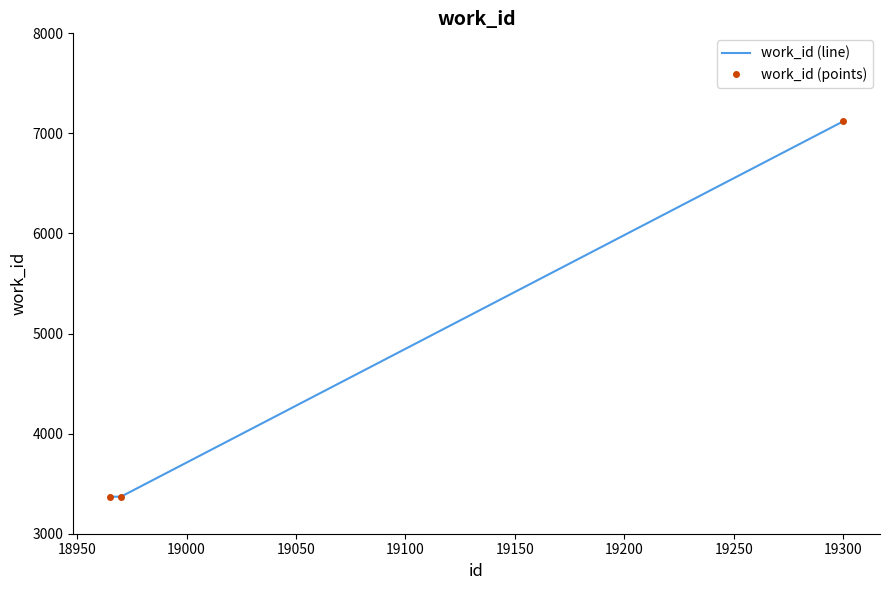

How many lines are shown in the chart?

2